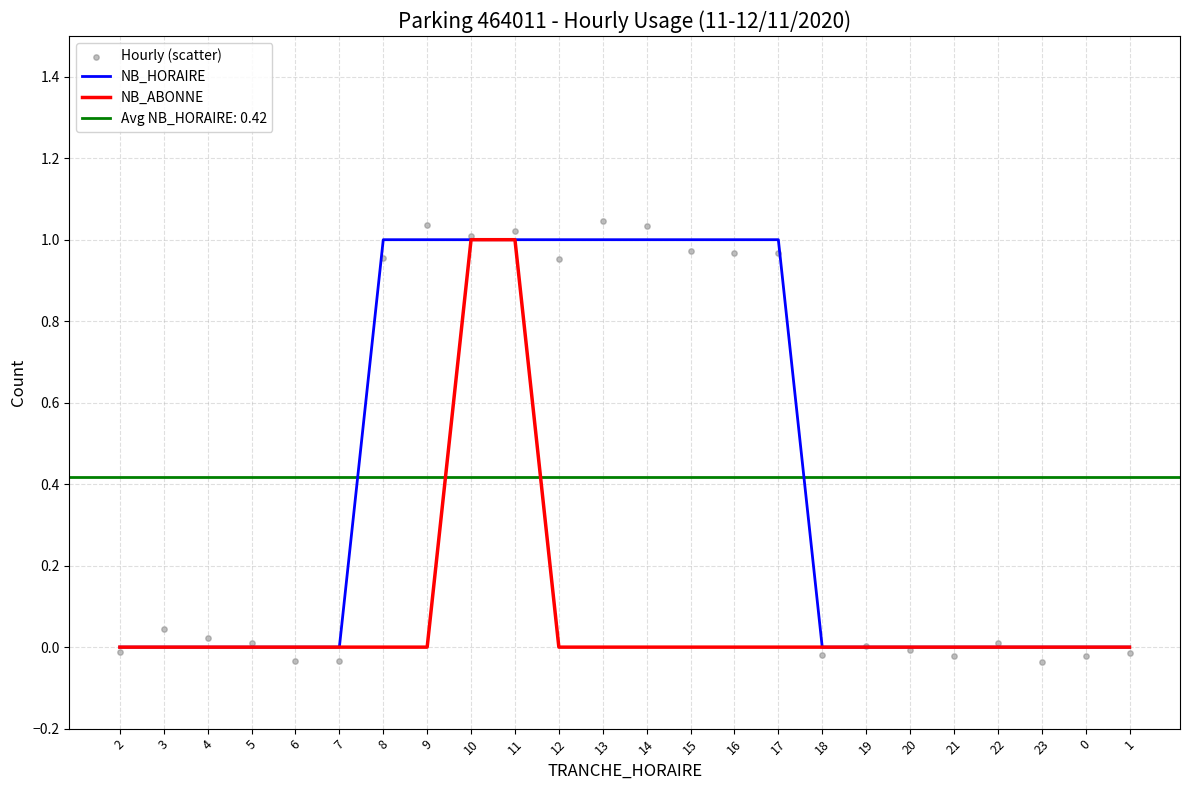

What is the total value across all series at 8?

2.0